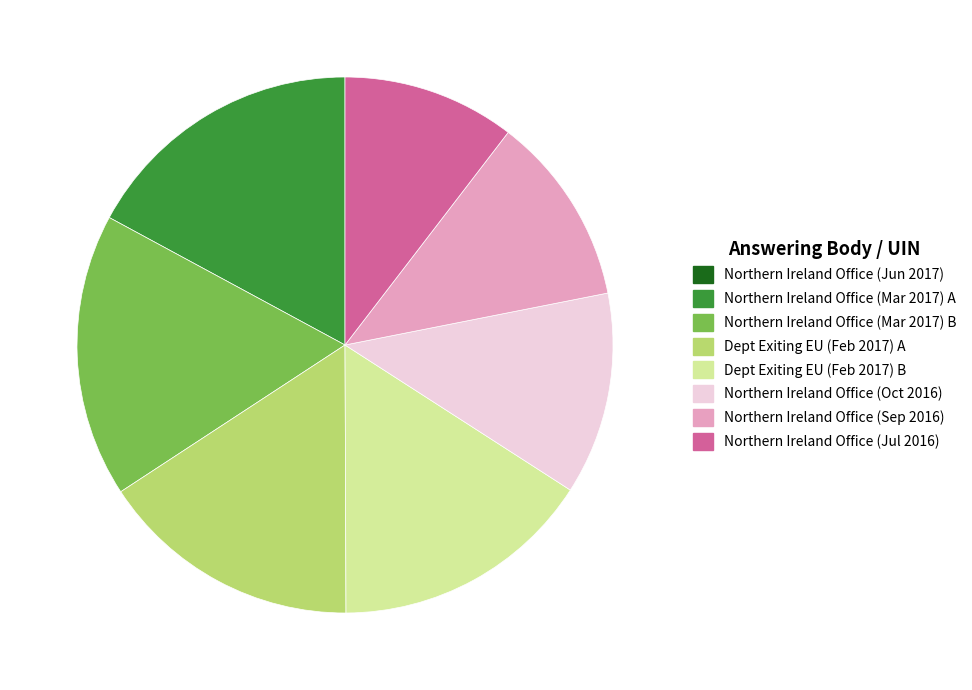

Does any single category account for the majority?

No